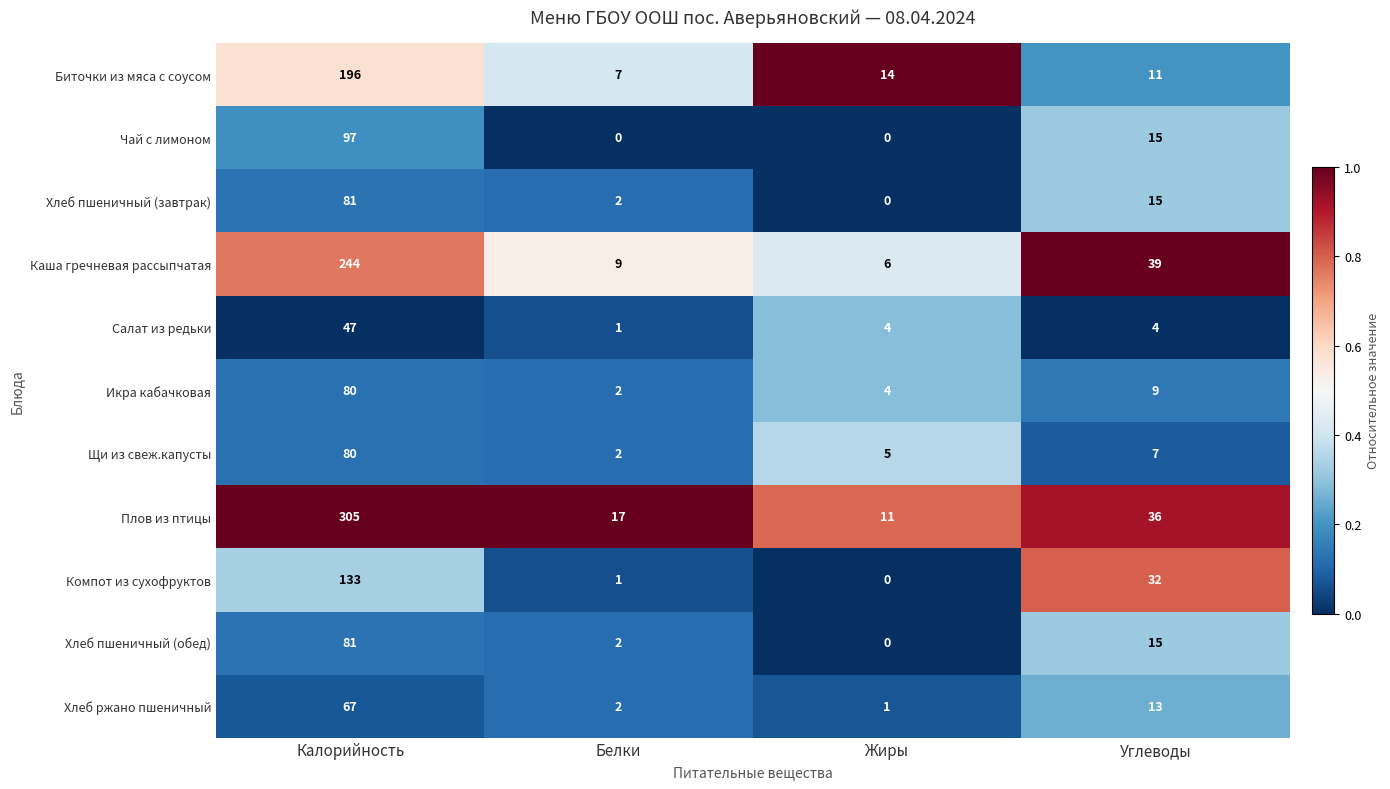

True or false: Салат из редьки has a value of 4 at Углеводы.

True